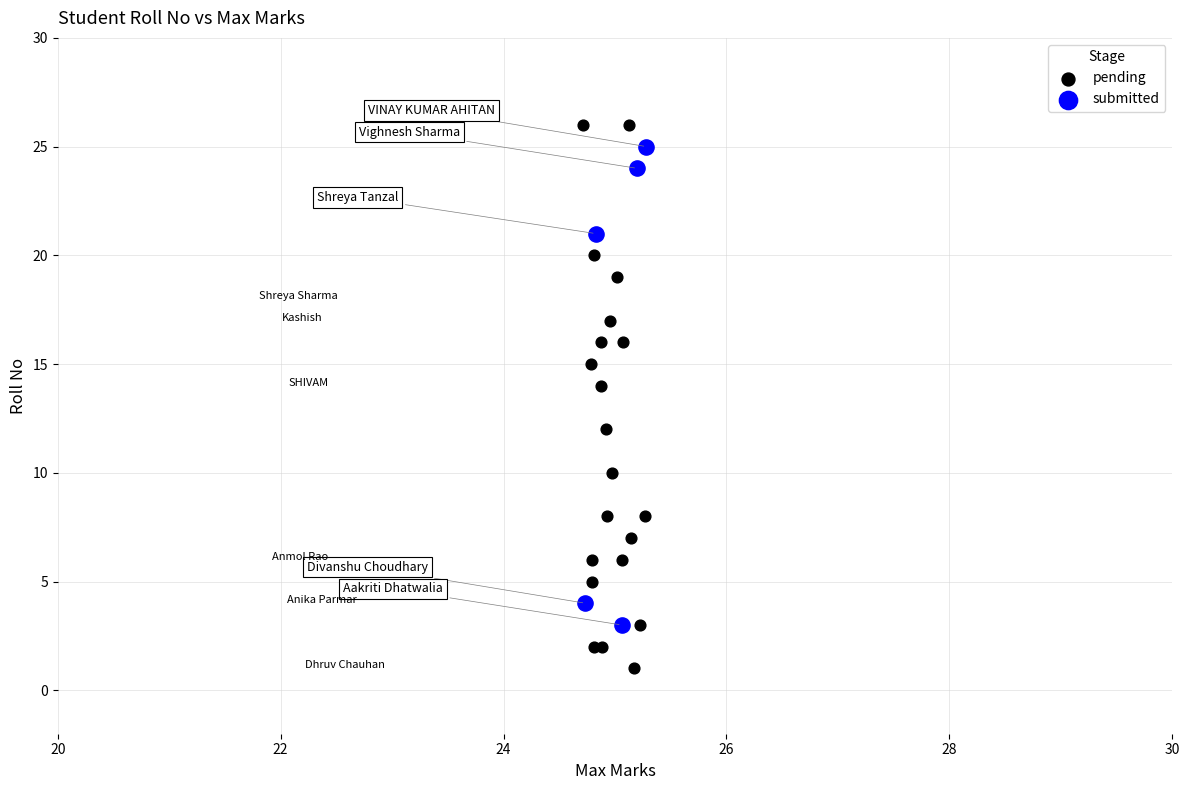

Which series has the widest spread of Y values?

pending